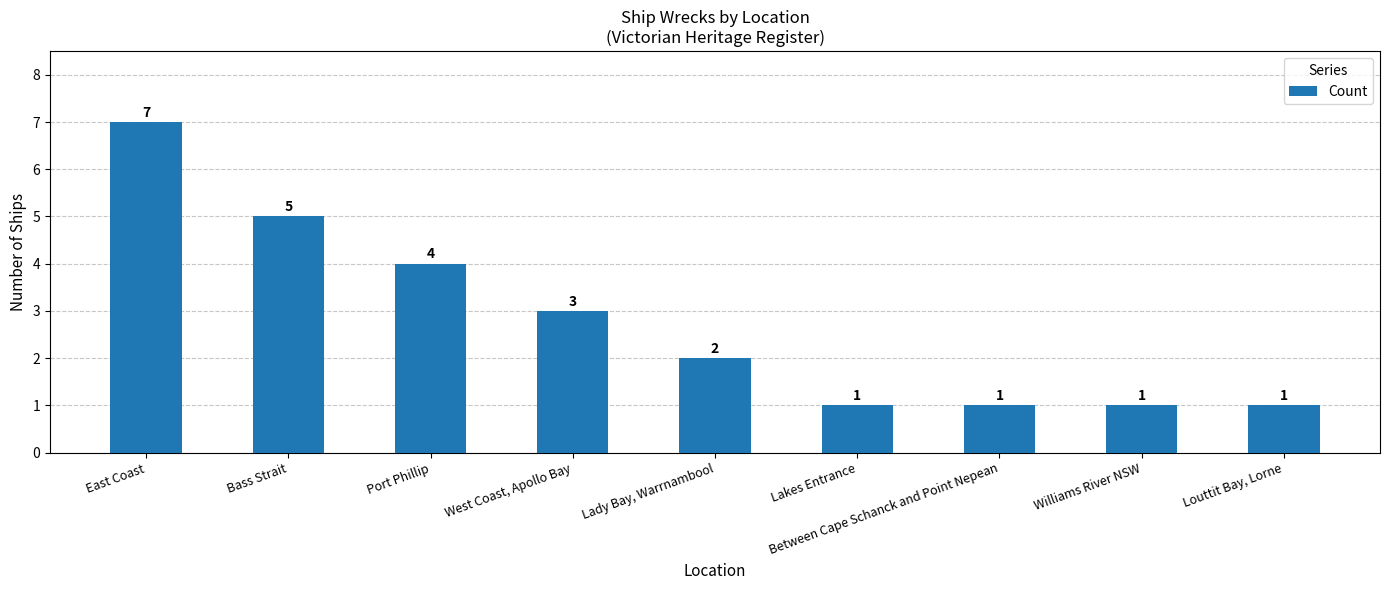

The chart shows a value of 10 at East Coast. True or false?

False